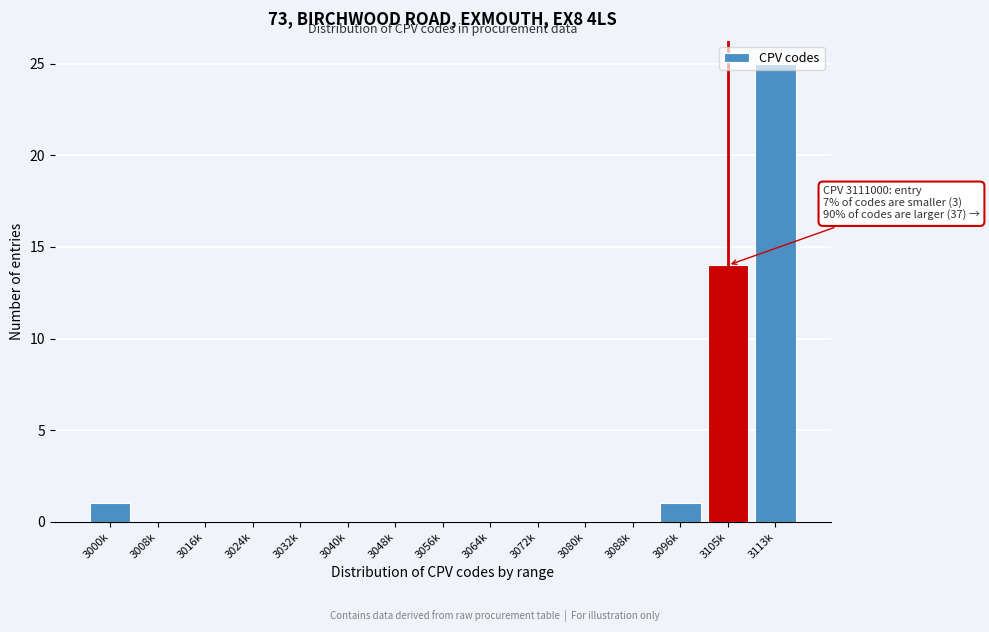

Is it true that the value at 3048k is 0?

True